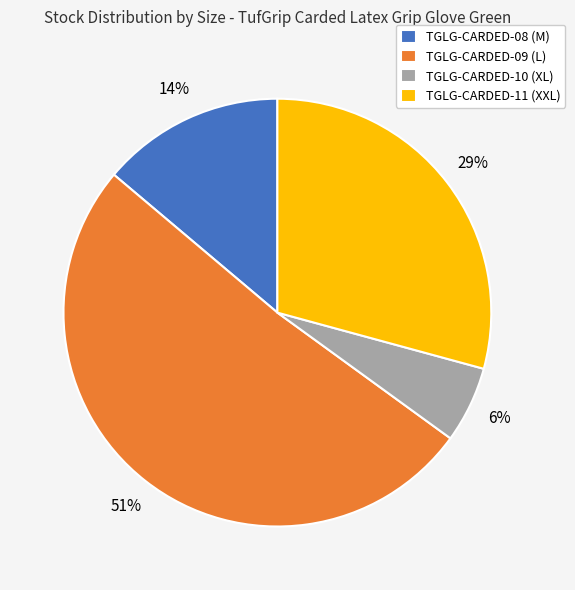

Which slice is the largest?

TGLG-CARDED-09 (L)